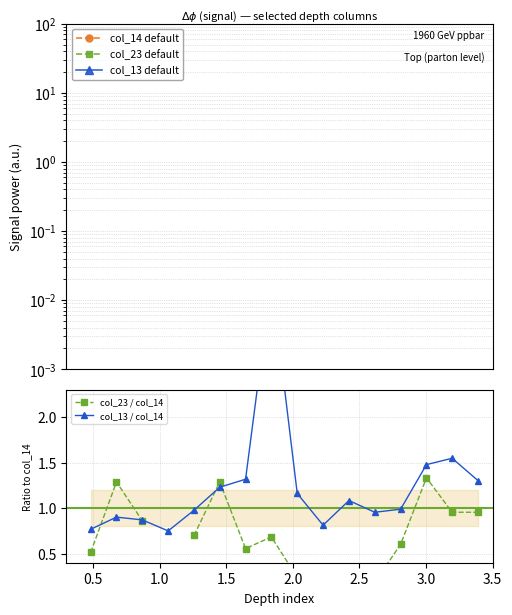

Does the chart display data point markers on the line(s)?

Yes